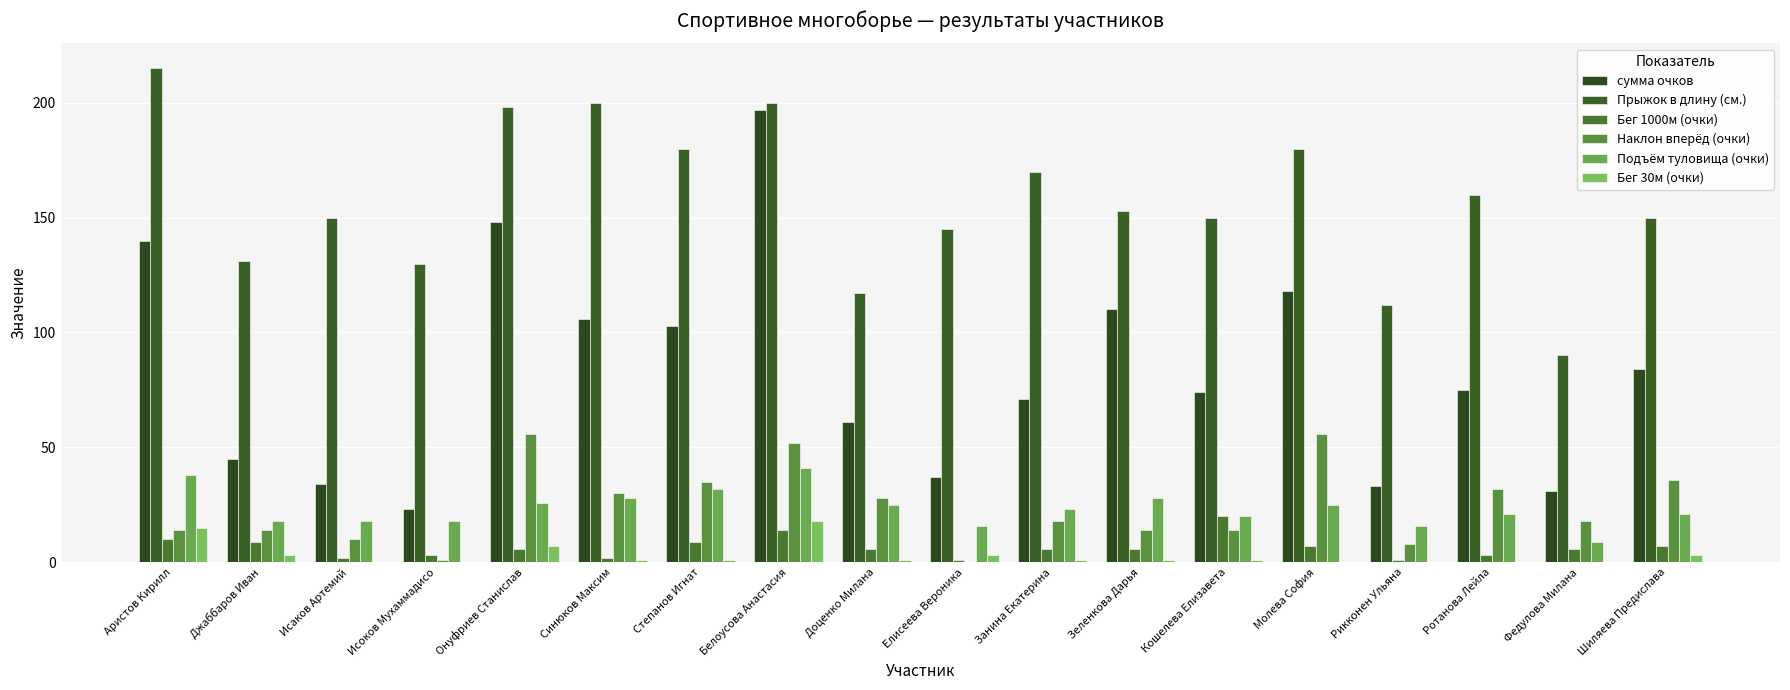

Which series changed the most between Исаков Артемий and Ротанова Лейла?

сумма очков